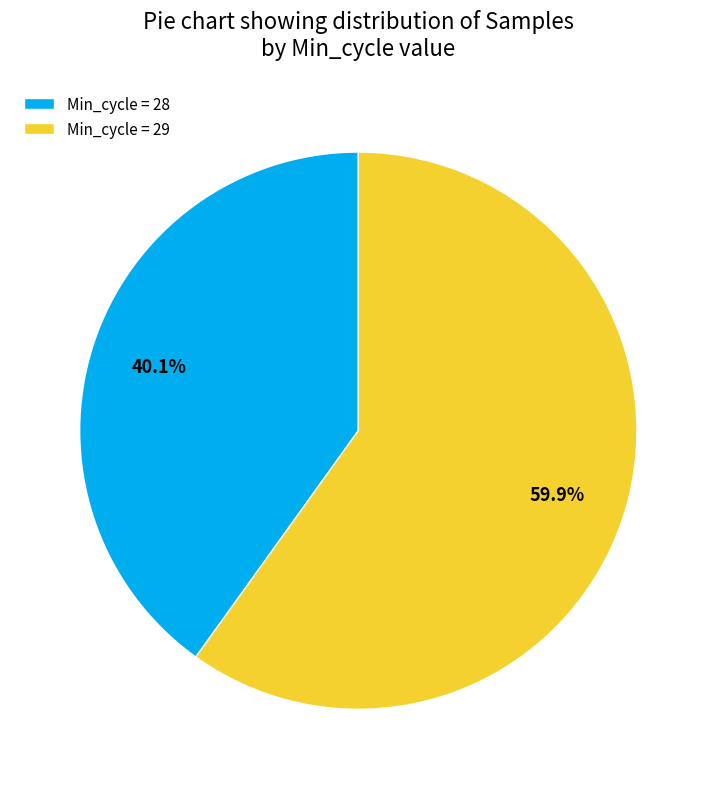

Count the number of slices in the pie.

2